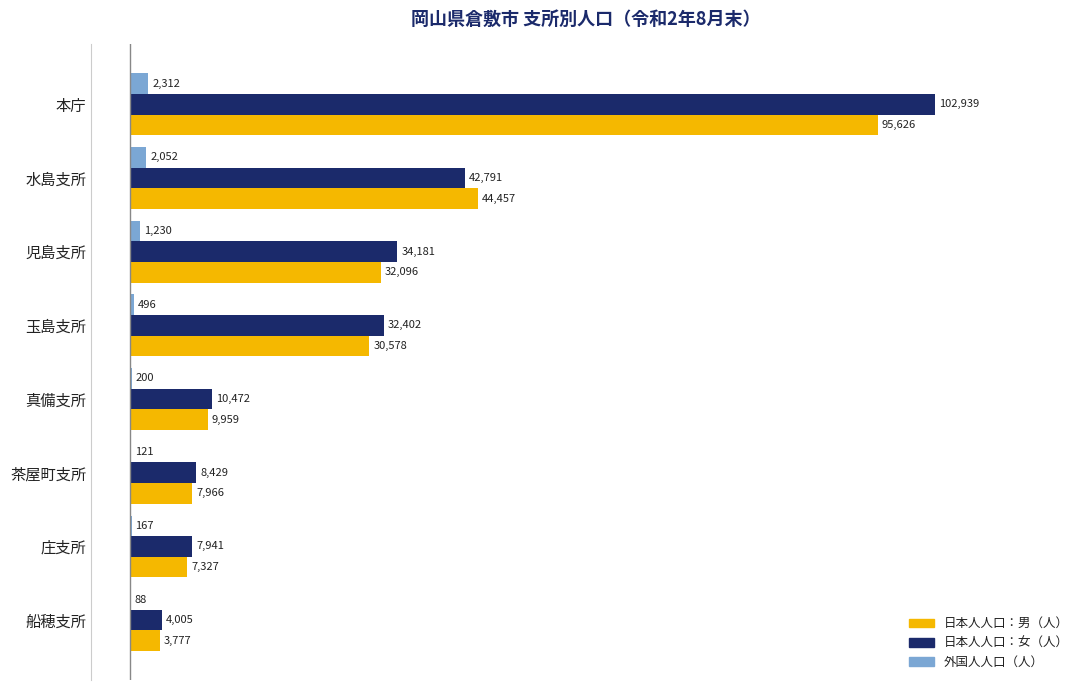

What is the total value across all series at 本庁?

200877